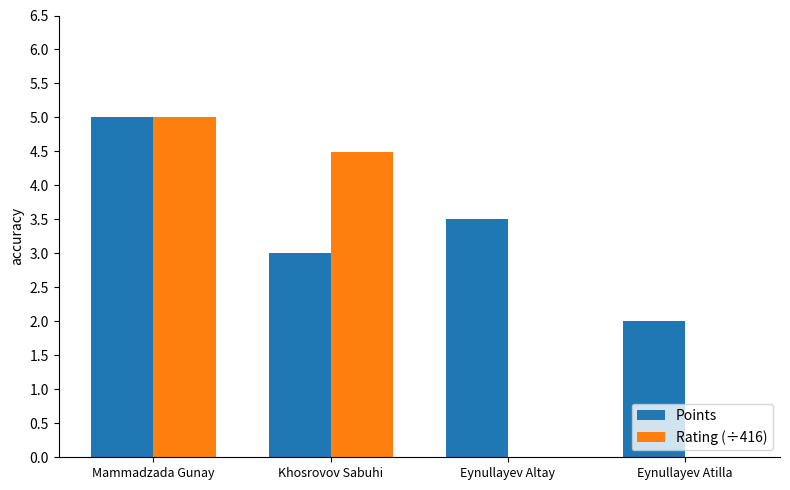

What is the difference between the Points values at Khosrovov Sabuhi and Mammadzada Gunay?

2.0